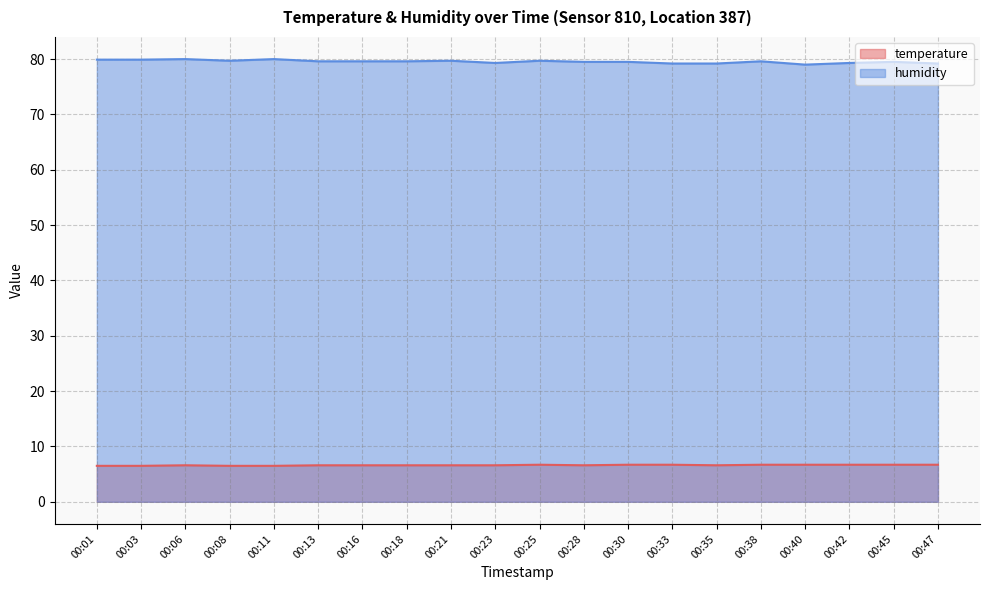

How many interior local valleys does the temperature series have?

2